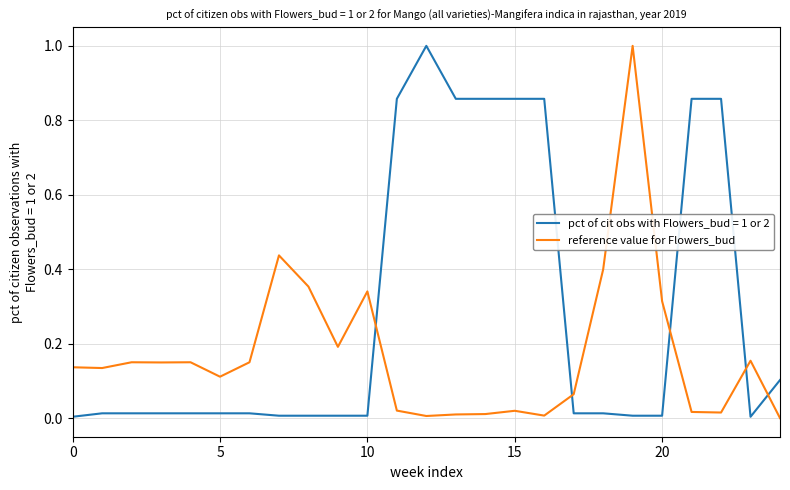

What is the greatest value displayed?

1.0